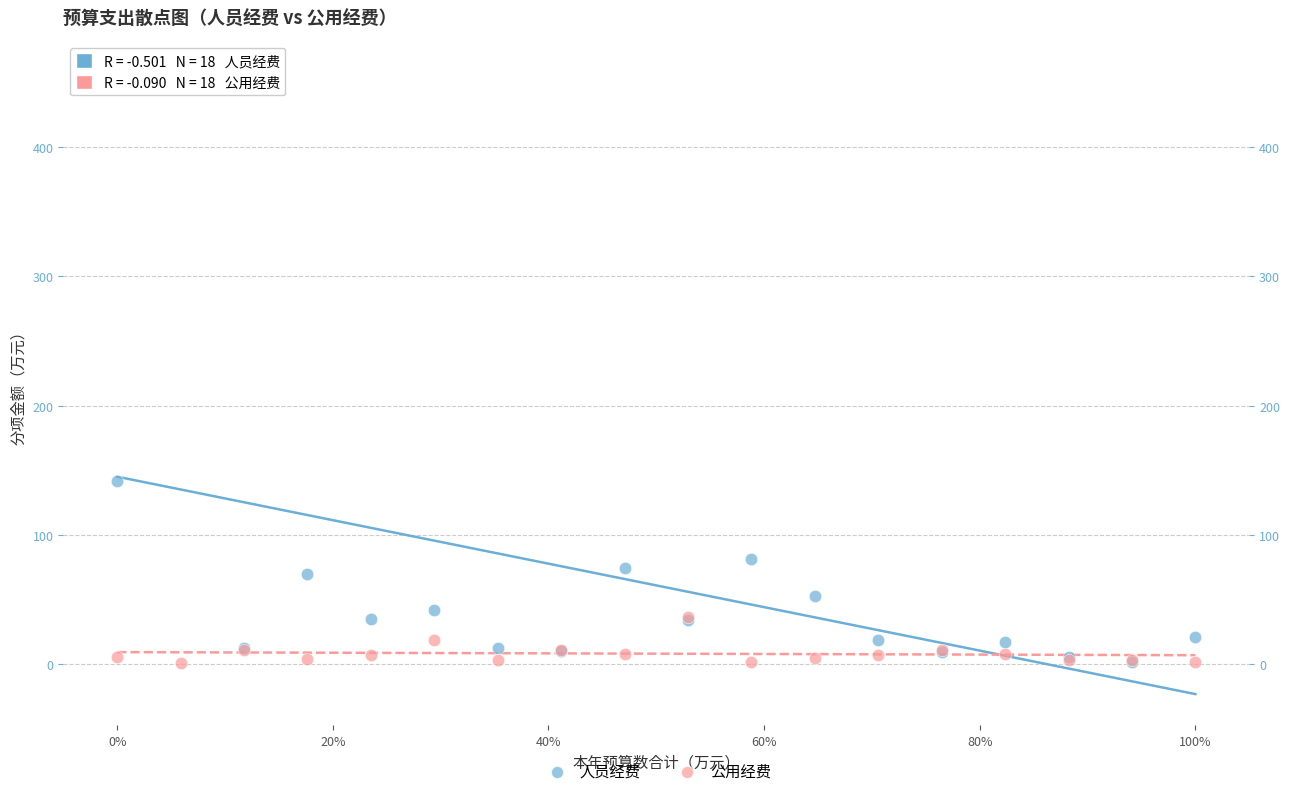

Which series contains the highest Y value?

人员经费